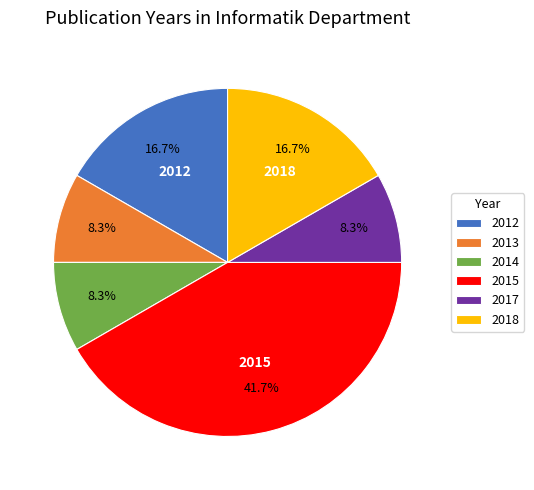

To the nearest percent, what is the combined percentage of 2017 and 2018?

25%